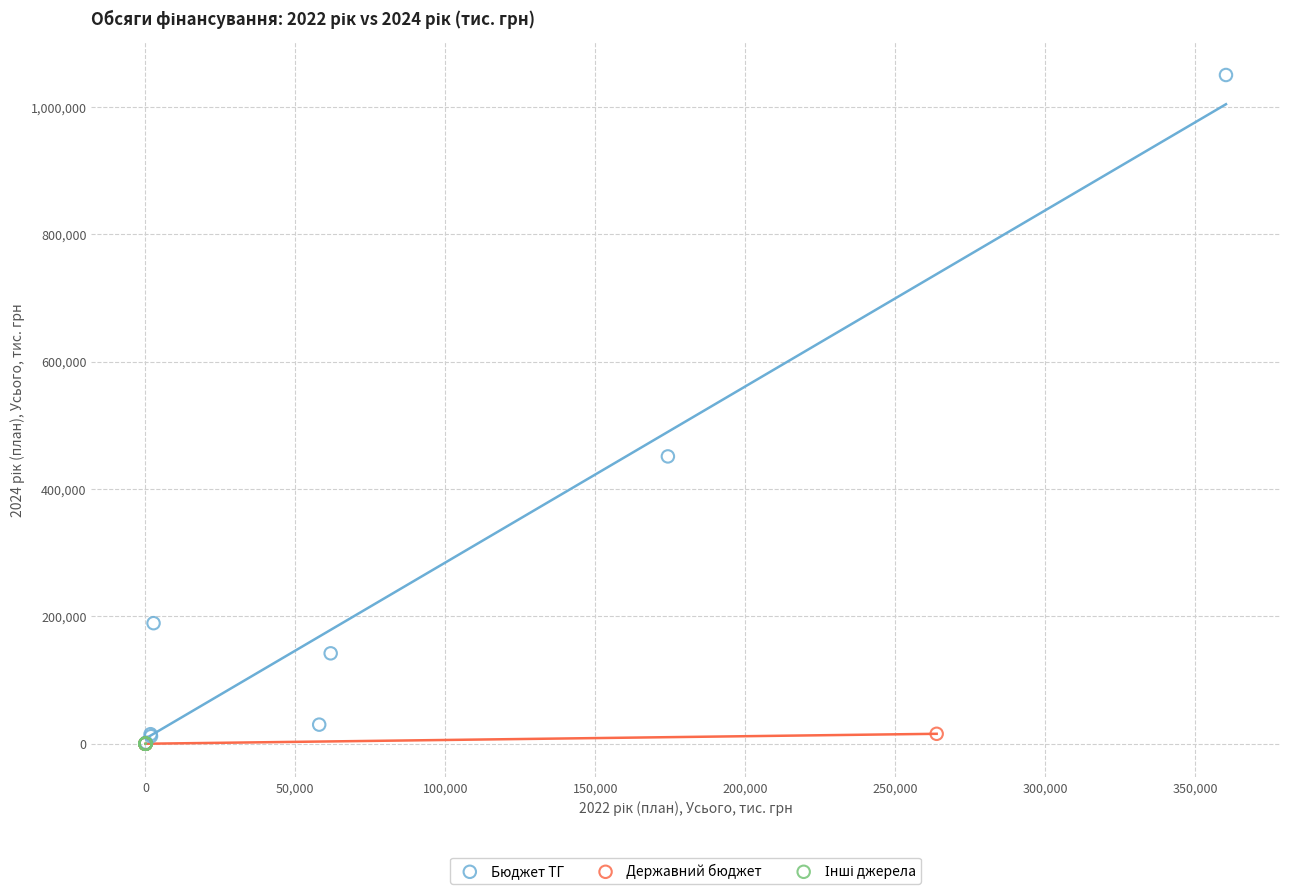

Which series contains the highest Y value?

Бюджет ТГ